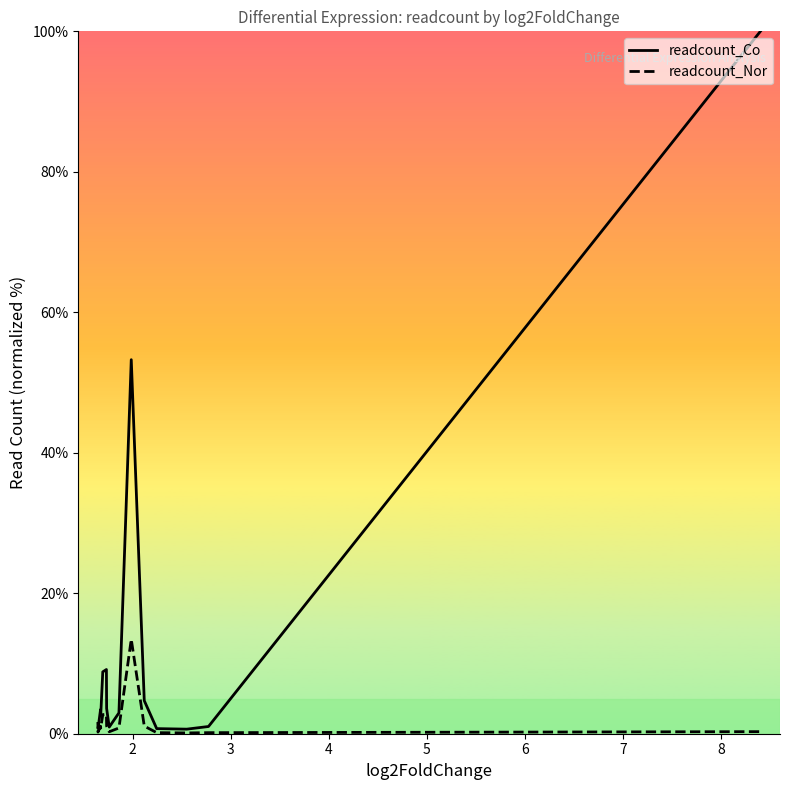

List the series in order of their peak value, lowest first.

readcount_Nor, readcount_Co